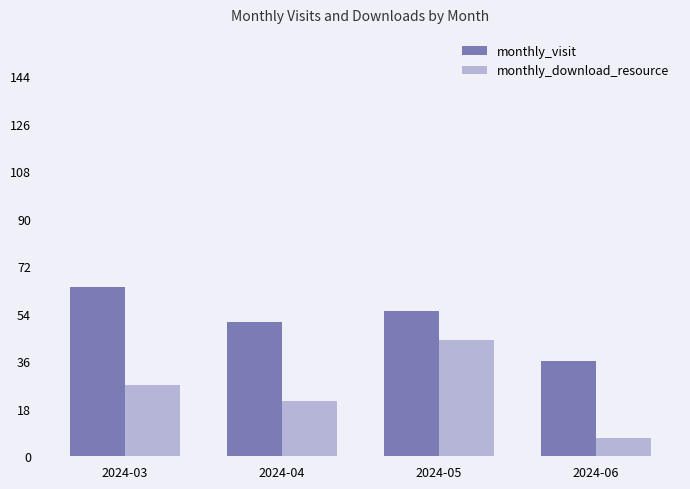

How many series are shown in this chart?

2